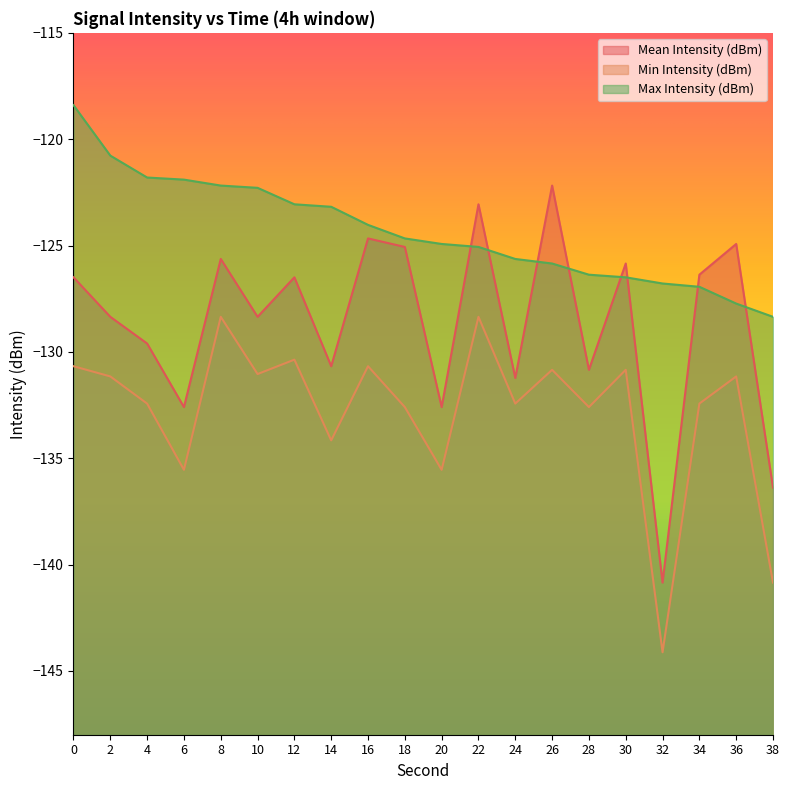

Reading right to left, what are all the values shown in this chart?

Mean Intensity (dBm): -136.4	-124.9	-126.4	-140.8	-125.8	-130.8	-122.2	-131.2	-123.1	-132.6	-125.1	-124.7	-130.7	-126.5	-128.4	-125.6	-132.6	-129.6	-128.4	-126.5
Min Intensity (dBm): -140.8	-131.2	-132.4	-144.1	-130.8	-132.6	-130.8	-132.4	-128.4	-135.5	-132.6	-130.7	-134.2	-130.4	-131.0	-128.4	-135.5	-132.4	-131.2	-130.7
Max Intensity (dBm): -128.4	-127.7	-126.9	-126.8	-126.5	-126.4	-125.8	-125.6	-125.1	-124.9	-124.7	-124.0	-123.2	-123.1	-122.3	-122.2	-121.9	-121.8	-120.8	-118.4